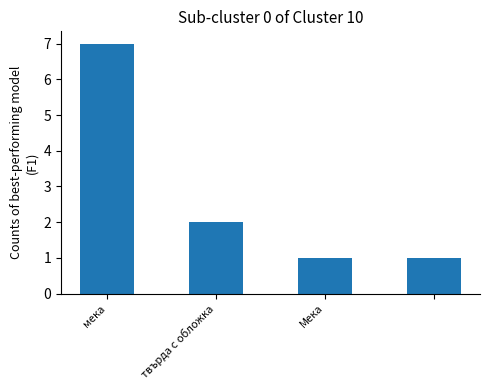

Reading left to right, what are all the values shown in this chart?

7	2	1	1